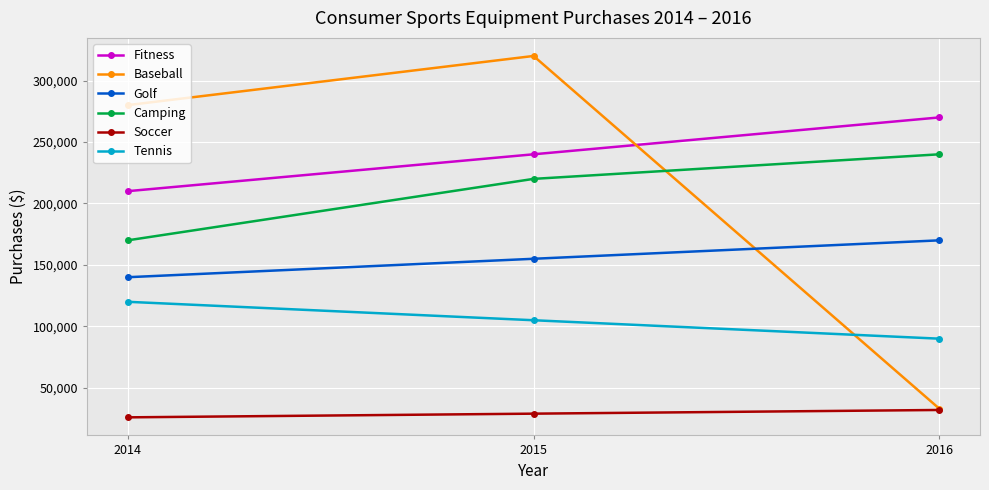

Reading right to left, what are all the values shown in this chart?

Fitness: 270000	240000	210000
Baseball: 33000	320000	280000
Golf: 170000	155000	140000
Camping: 240000	220000	170000
Soccer: 32000	29000	26000
Tennis: 90000	105000	120000